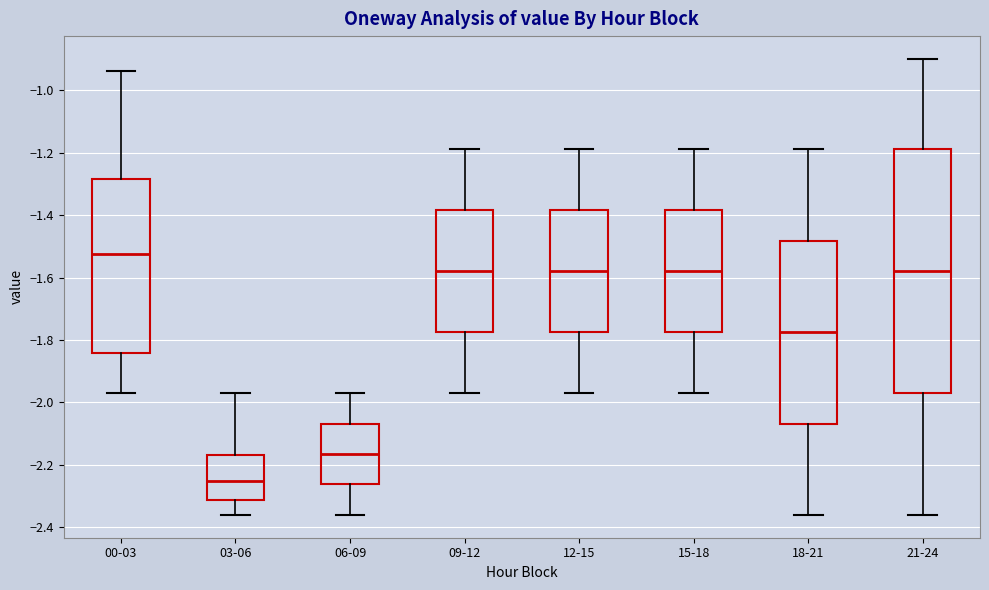

Where does the lower whisker of the box for 03-06 end on the y-axis? The values are not printed on the chart, so give them approximately, as read against the axis.

-2.36